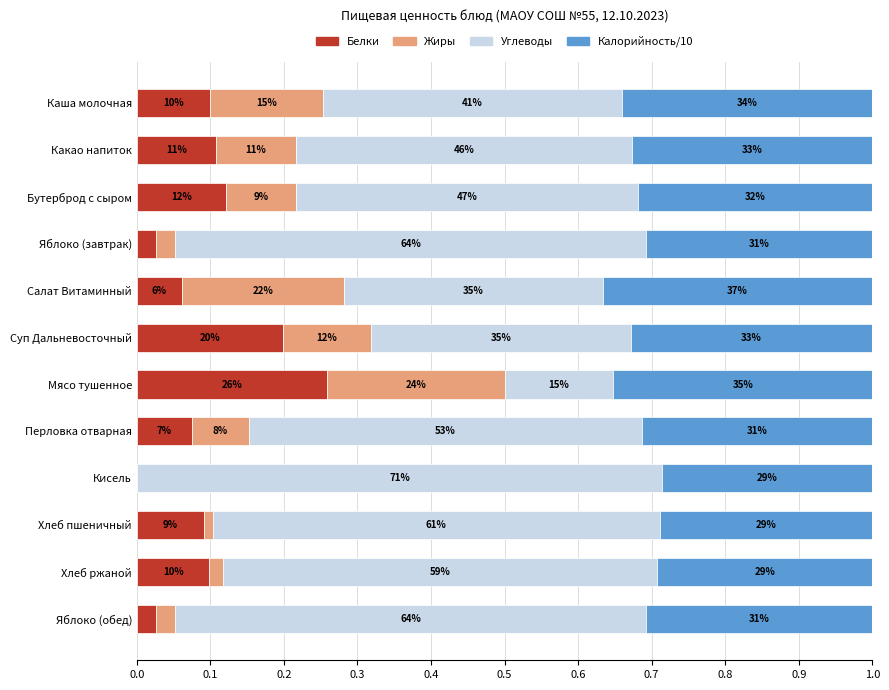

List the series in order of their peak value, highest first.

Углеводы, Калорийность/10, Белки, Жиры